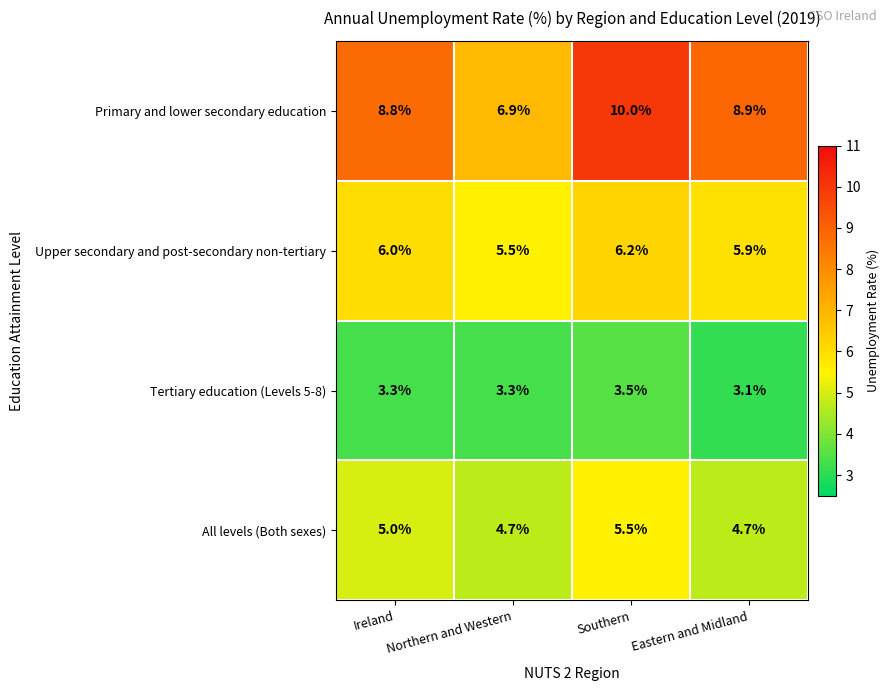

What is the difference between the Primary and lower secondary education values at Eastern and Midland and Northern and Western?

2.0